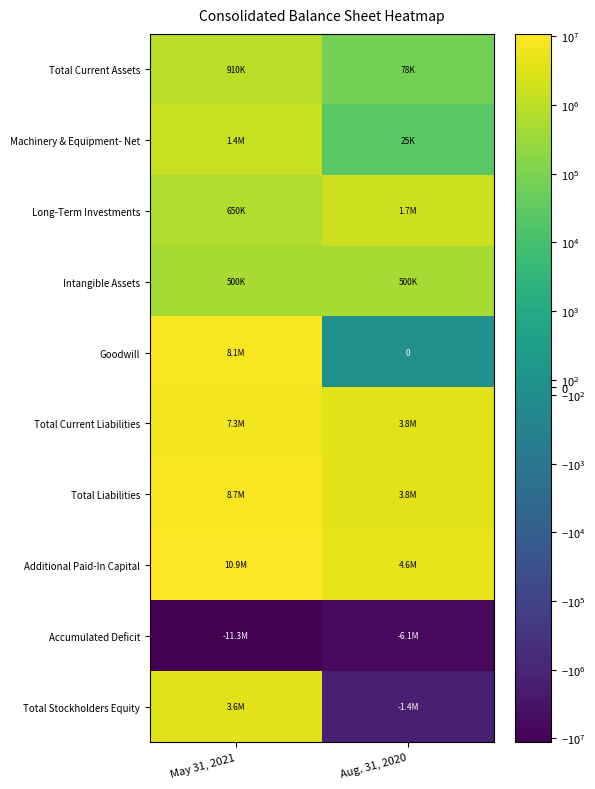

Is it true that Long-Term Investments equals 650000 at May 31, 2021?

True